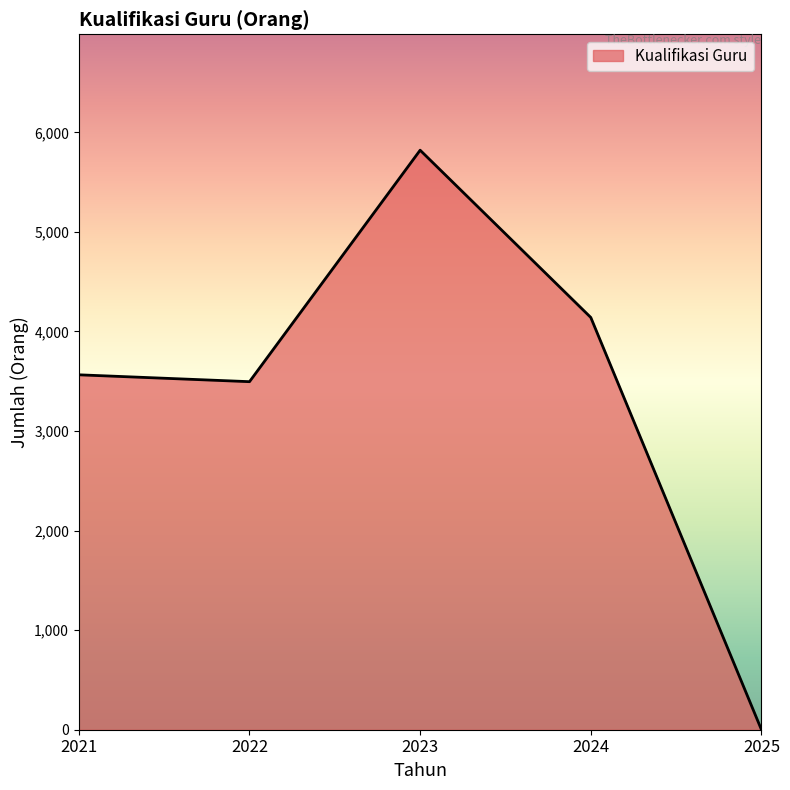

Where is the data nearest to the value 2910?

2022